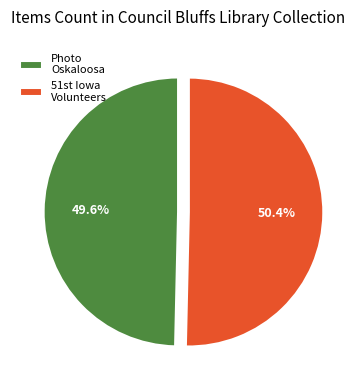

What is the largest slice in the pie chart?

51st Iowa Volunteers